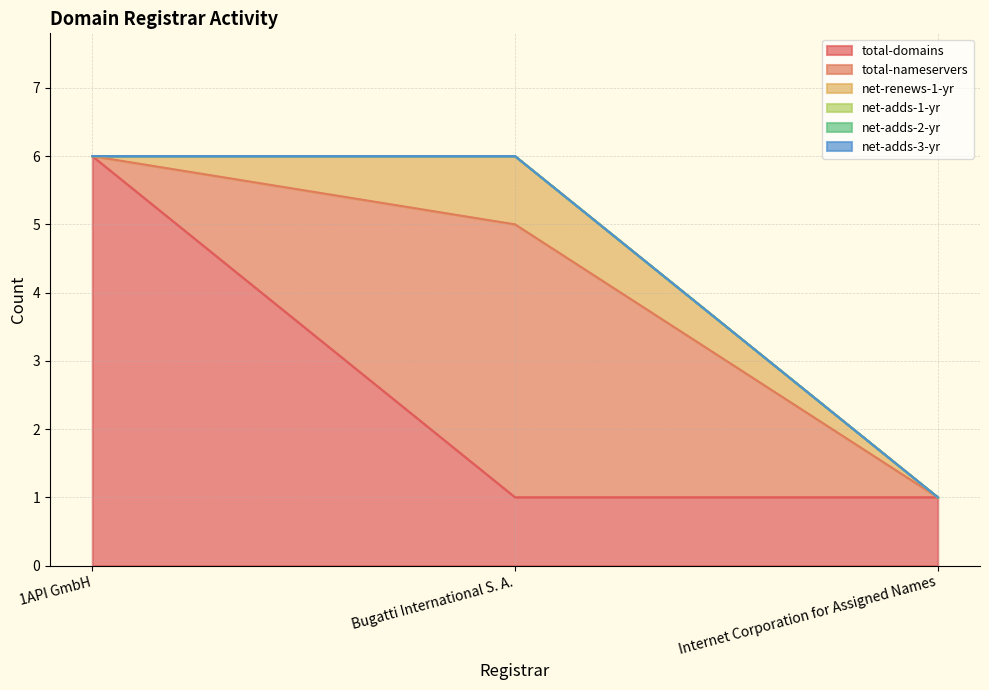

The total-nameservers series shows 0 at 1API GmbH. True or false?

True